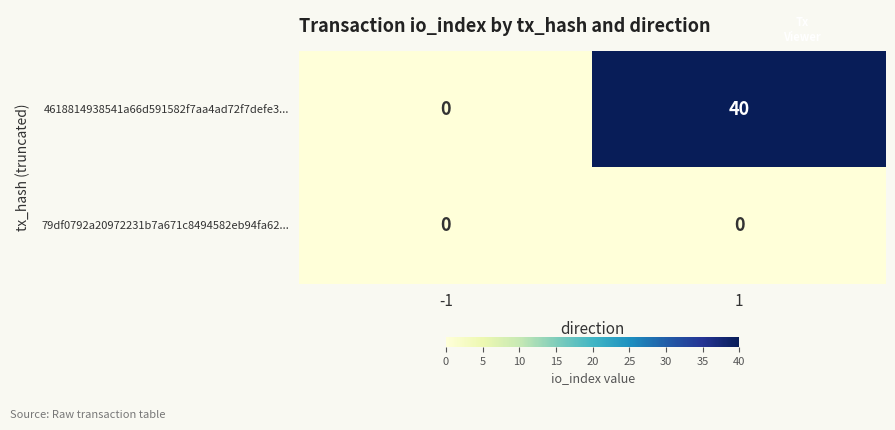

Which series has the largest total across all categories?

4618814938541a66d591582f7aa4ad72f7defe3...